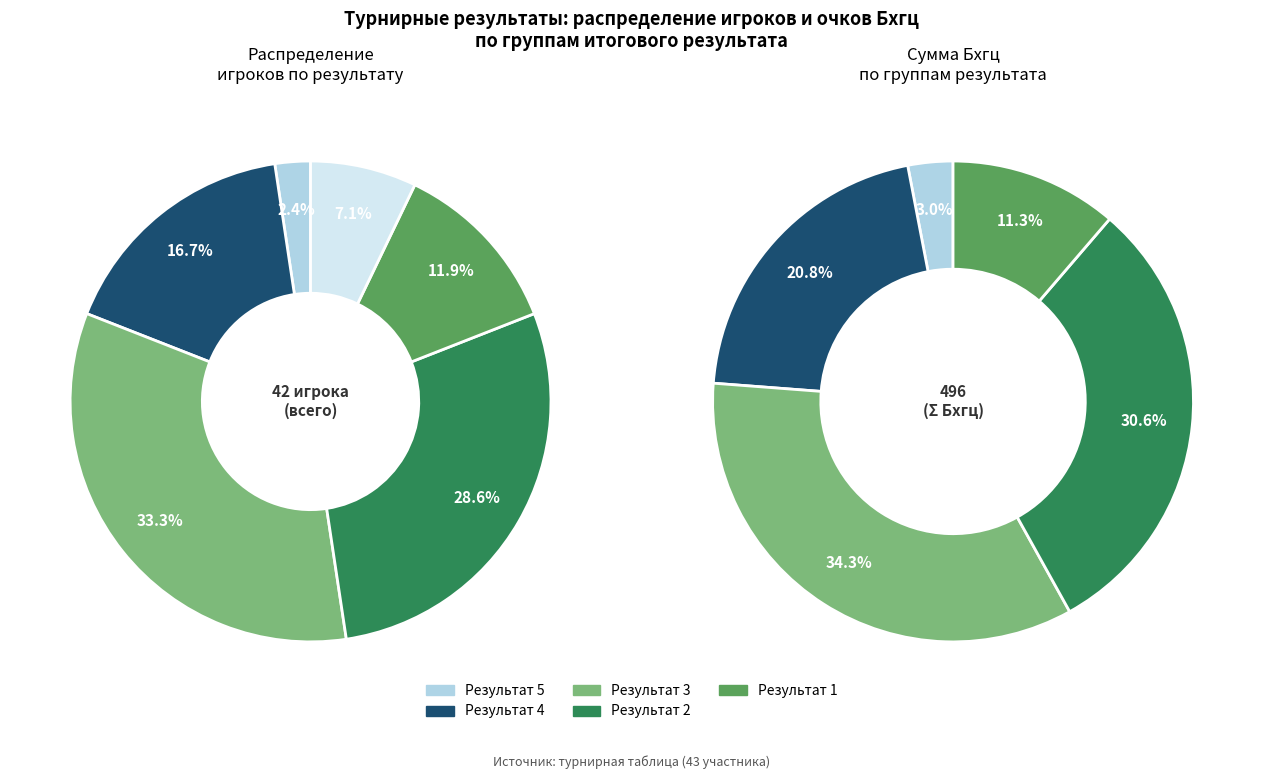

Combined, what portion of the pie is 0 and 2?

35.7%